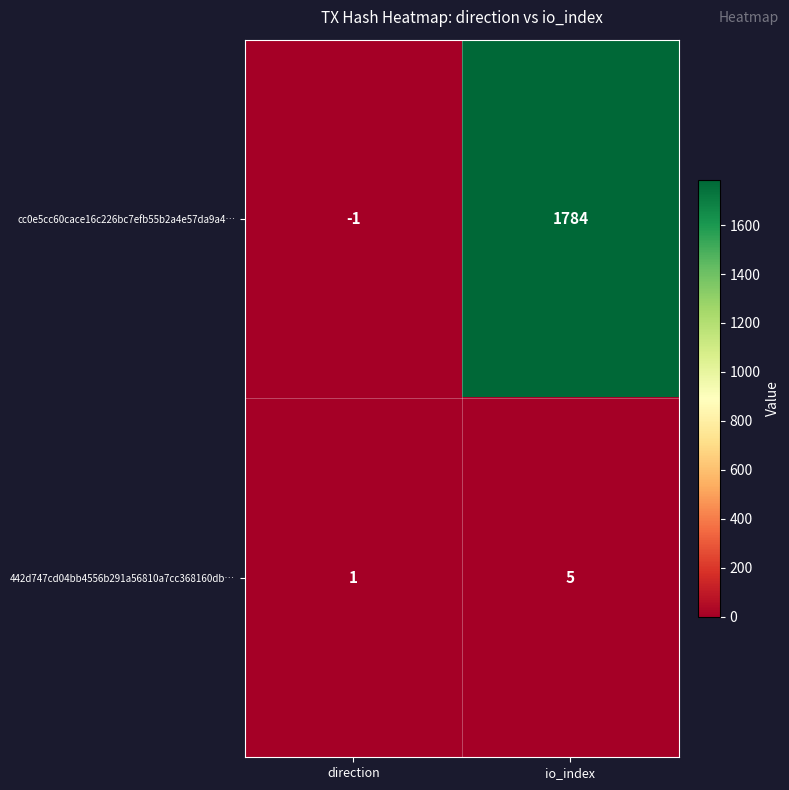

At how many categories does at least one series exceed 925?

1